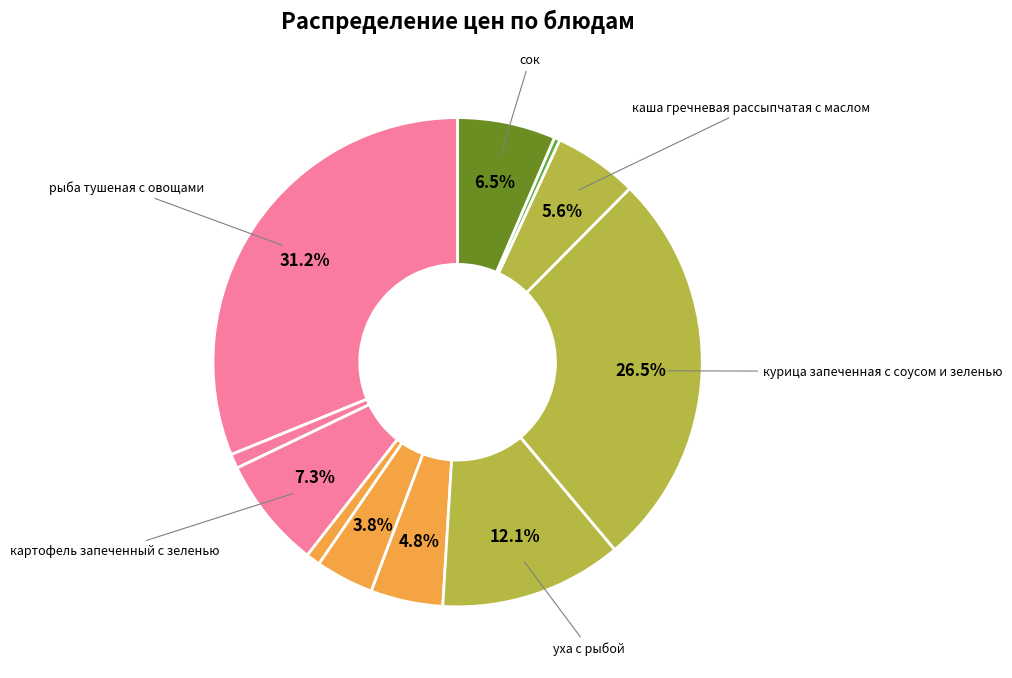

Is there any slice that represents more than half of the pie?

No